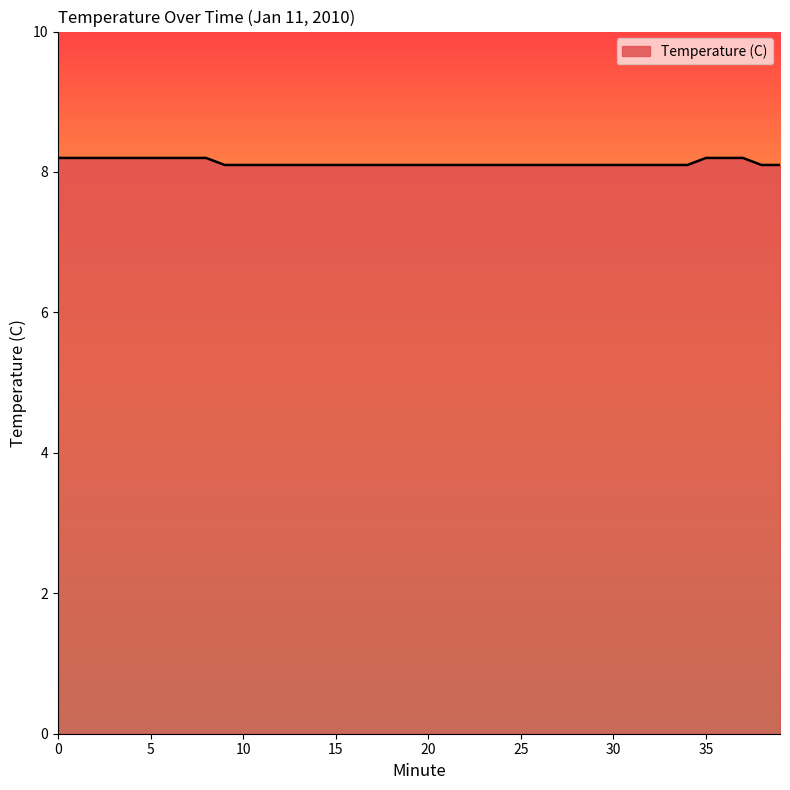

What is the minimum value shown in the chart?

8.1